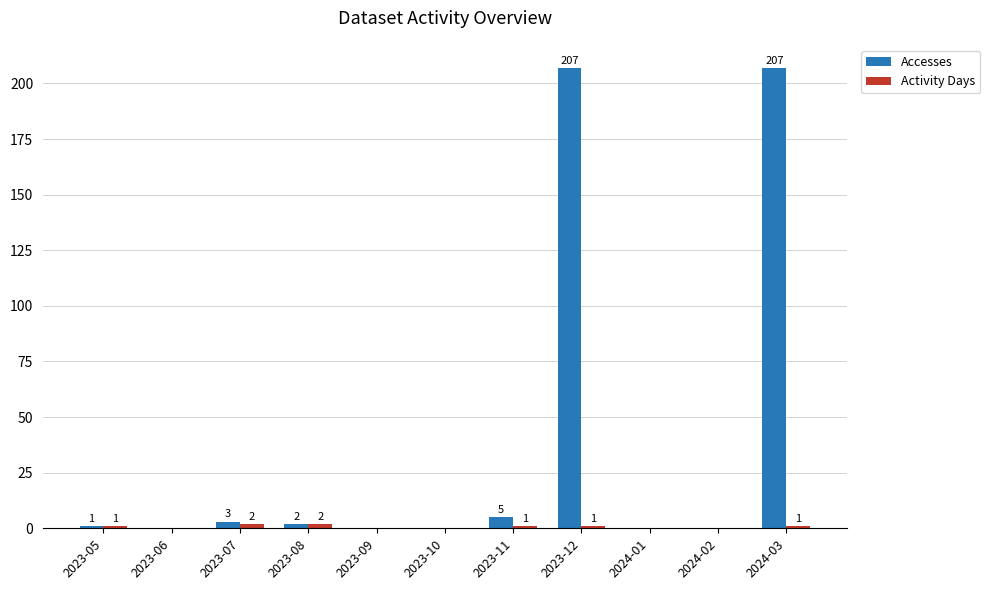

The value of Accesses at 2023-09 is 0. True or false?

True